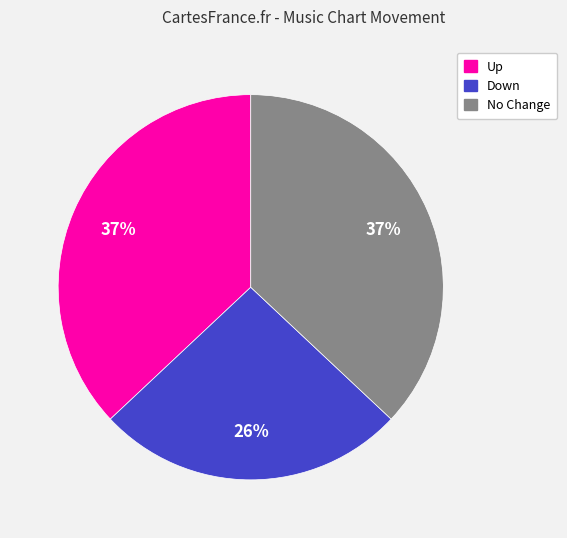

Is there any slice that represents more than half of the pie?

No